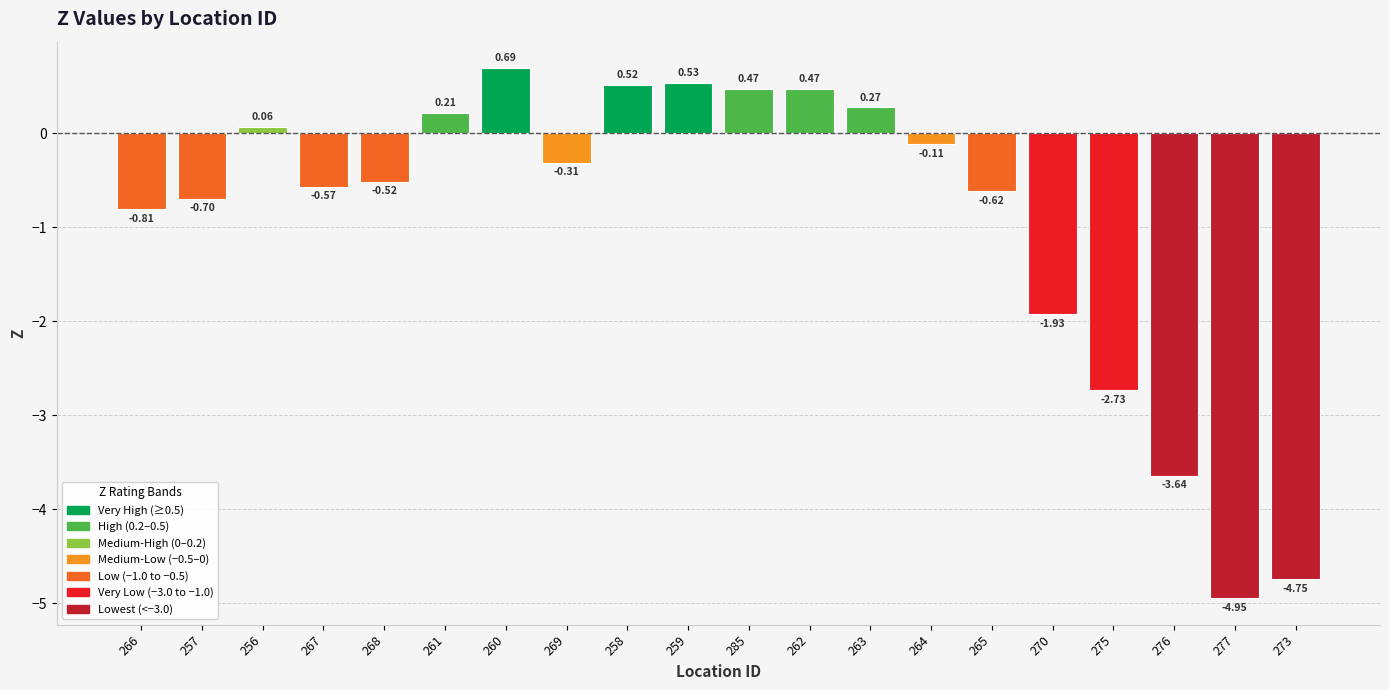

Where does the data first go above 0?

256